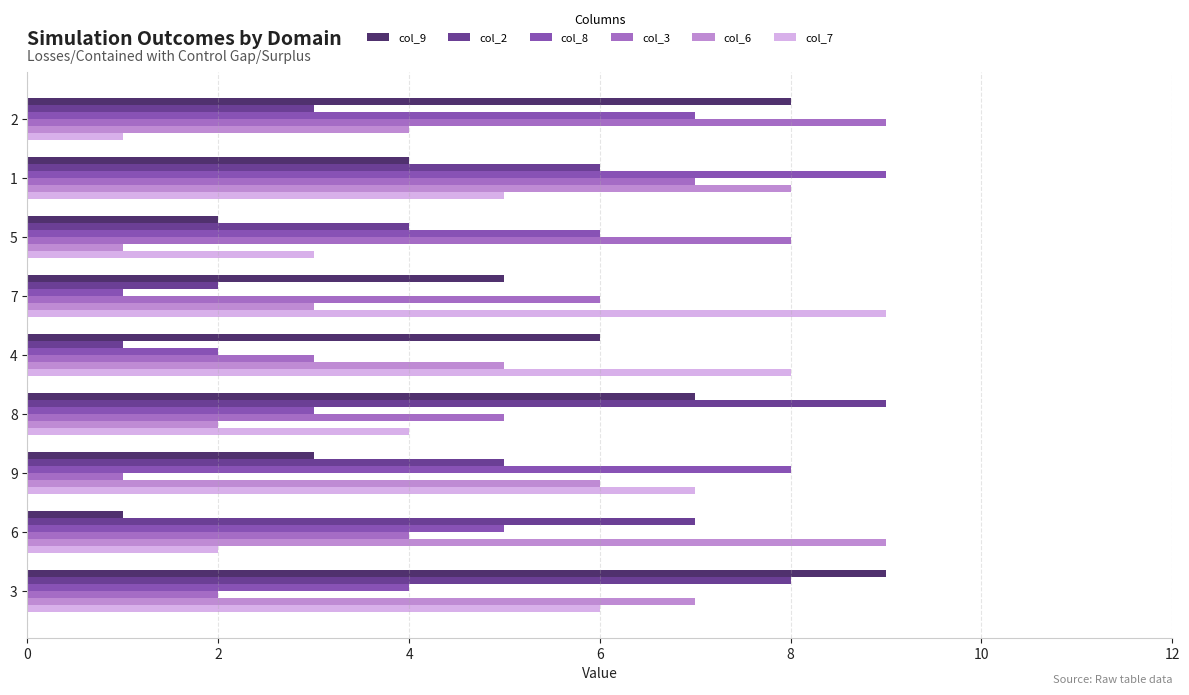

What is the greatest value displayed?

9